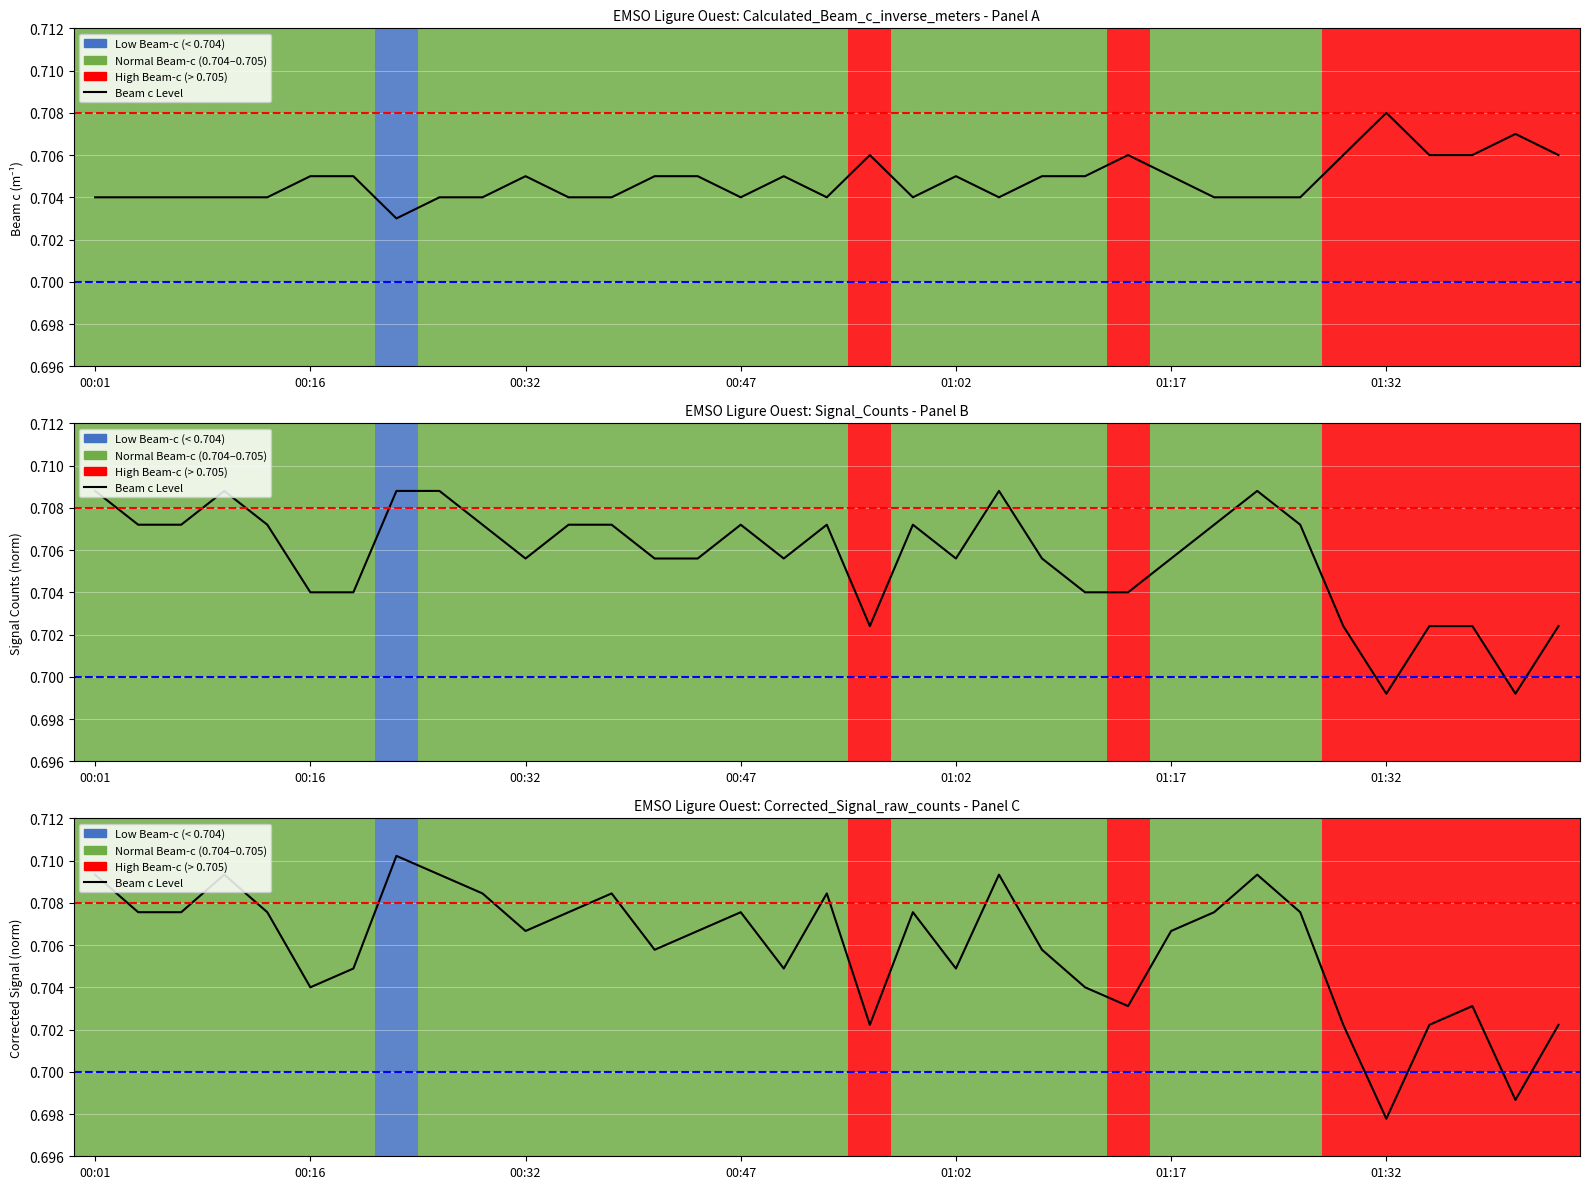

Which has a higher value, 2022-02-23T01:41:42 or 2022-02-23T01:08:25?

2022-02-23T01:41:42